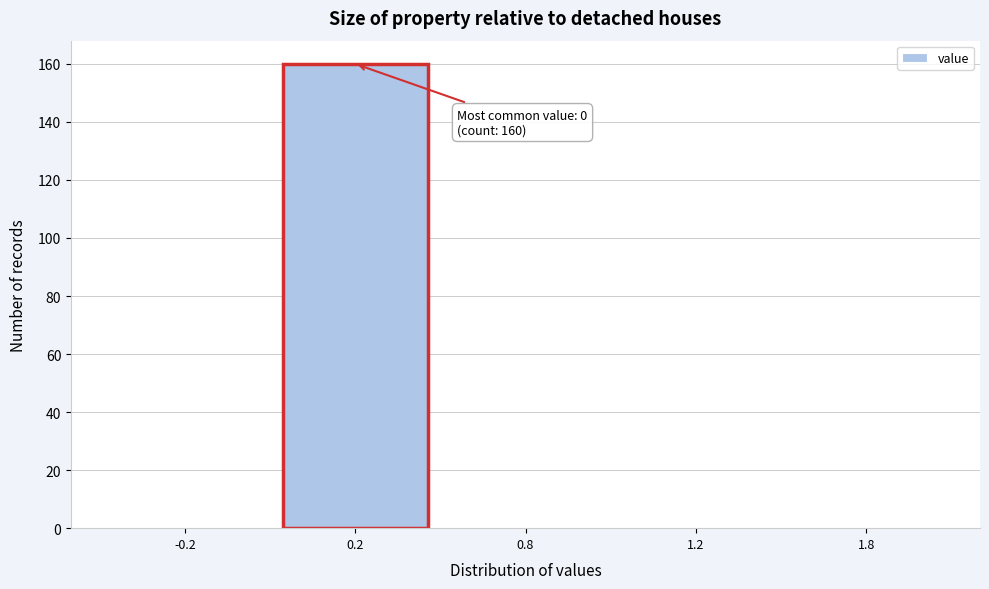

Reading right to left, extract all data points from this chart.

1.8=0	1.2=0	0.8=0	0.2=160	-0.2=0